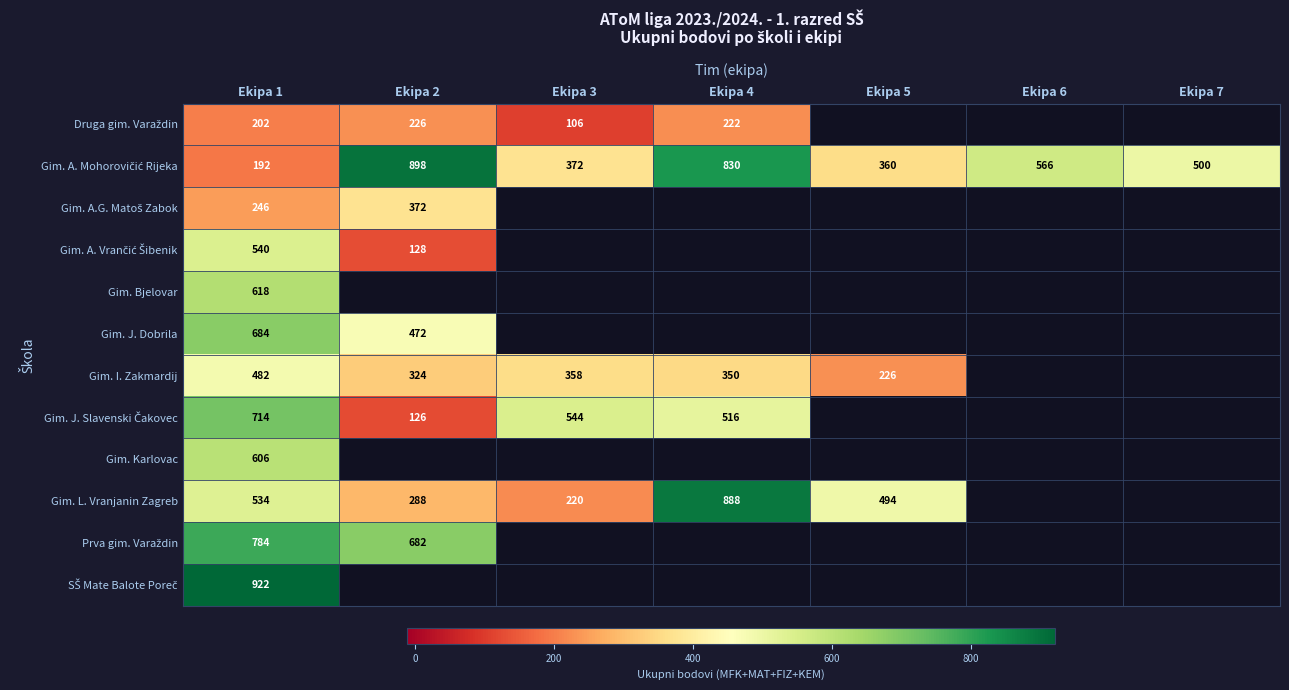

True or false: Gim. I. Zakmardij has a value of 324 at Ekipa 2.

True